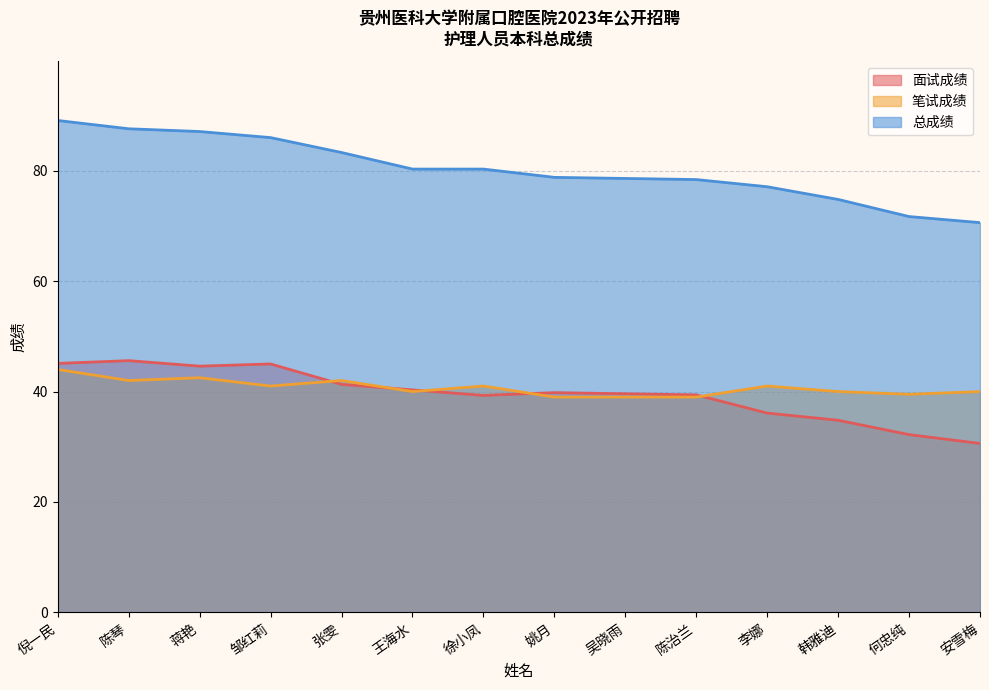

The value of 笔试成绩 at 张雯 is 55.3. True or false?

False